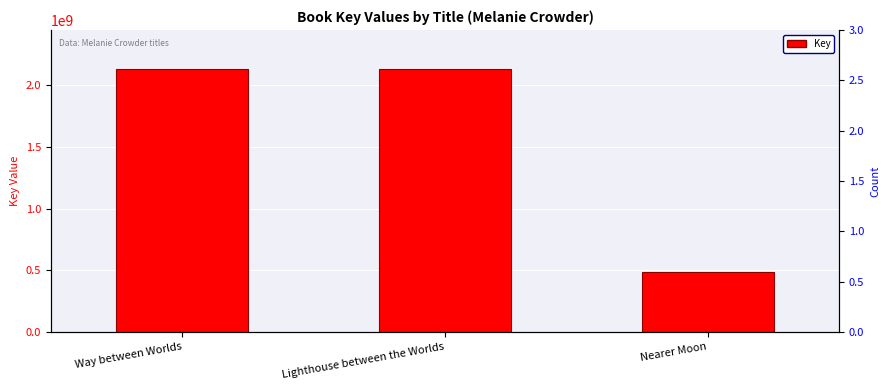

List the labels in order of value, smallest first.

Nearer Moon, Lighthouse between the Worlds, Way between Worlds